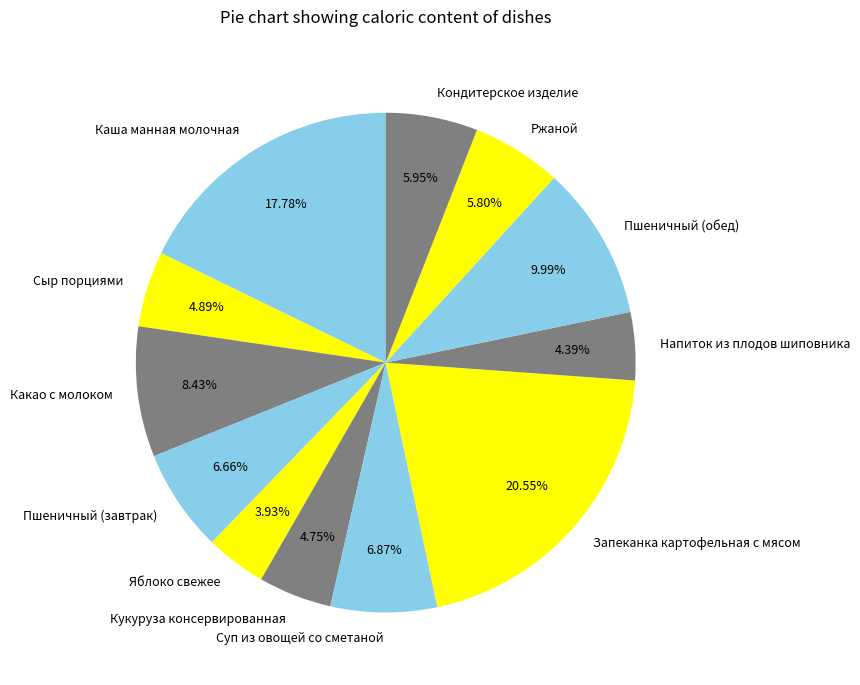

Combined, do Напиток из плодов шиповника and Ржаной account for over 50%?

No